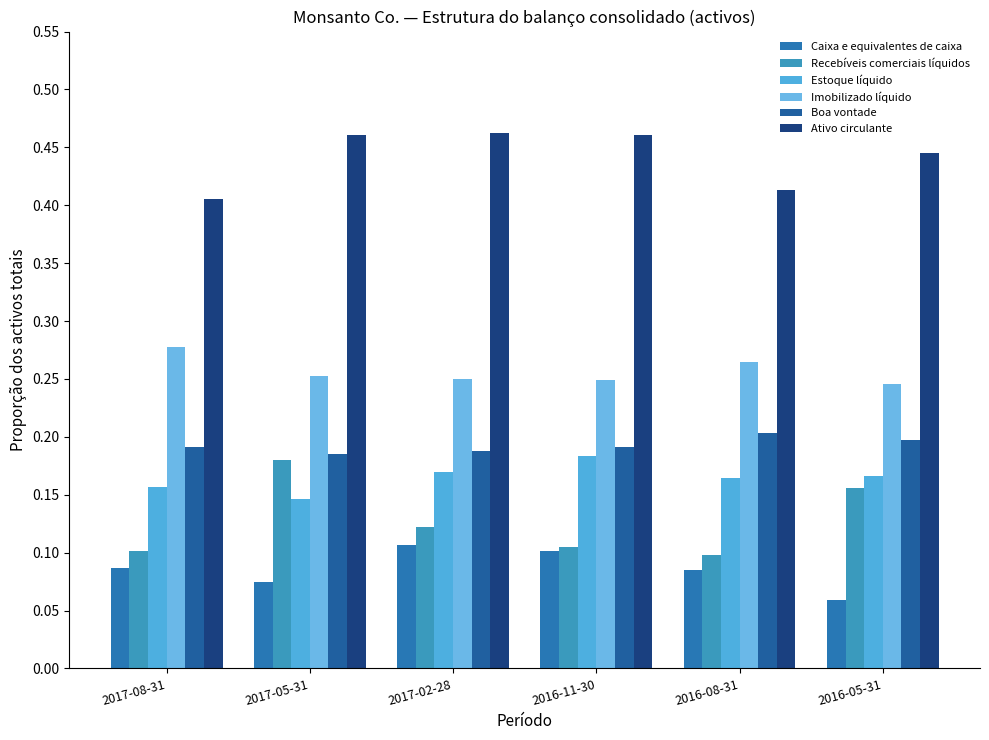

Which series has the widest spread of values?

Recebíveis comerciais líquidos